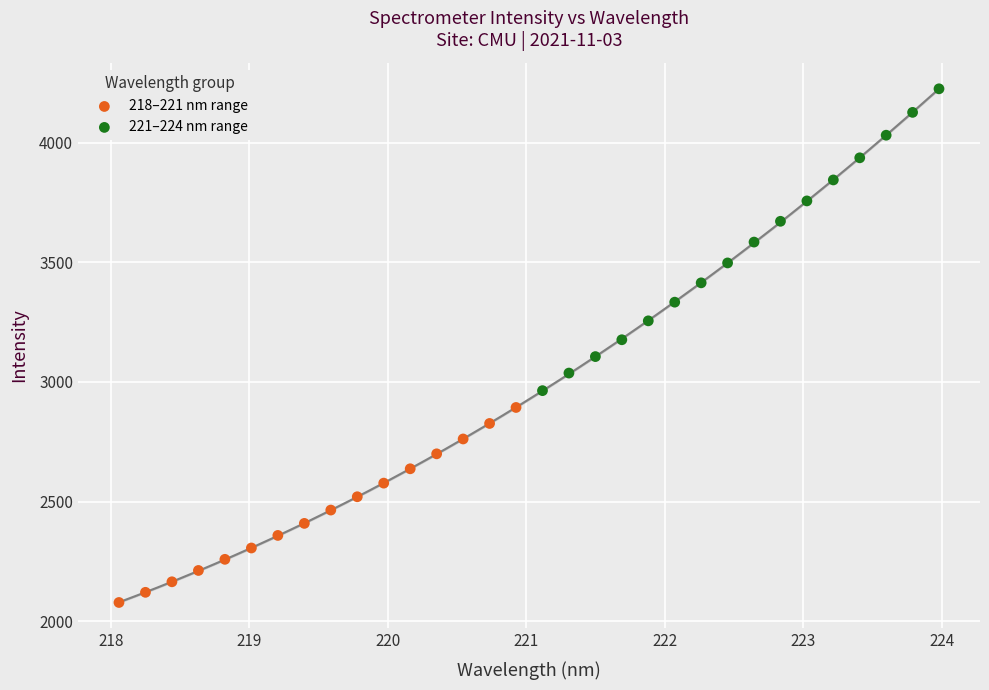

Which series reaches the minimum Y coordinate?

218–221 nm range